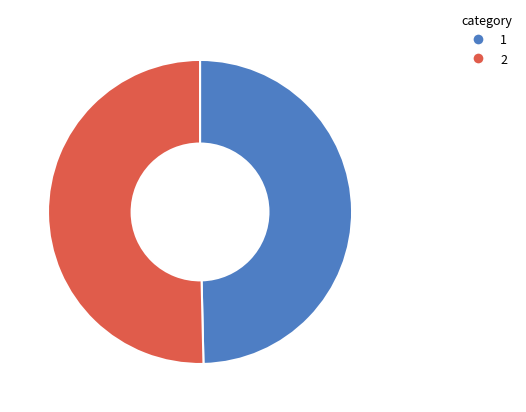

What is the smallest slice in the pie chart?

1